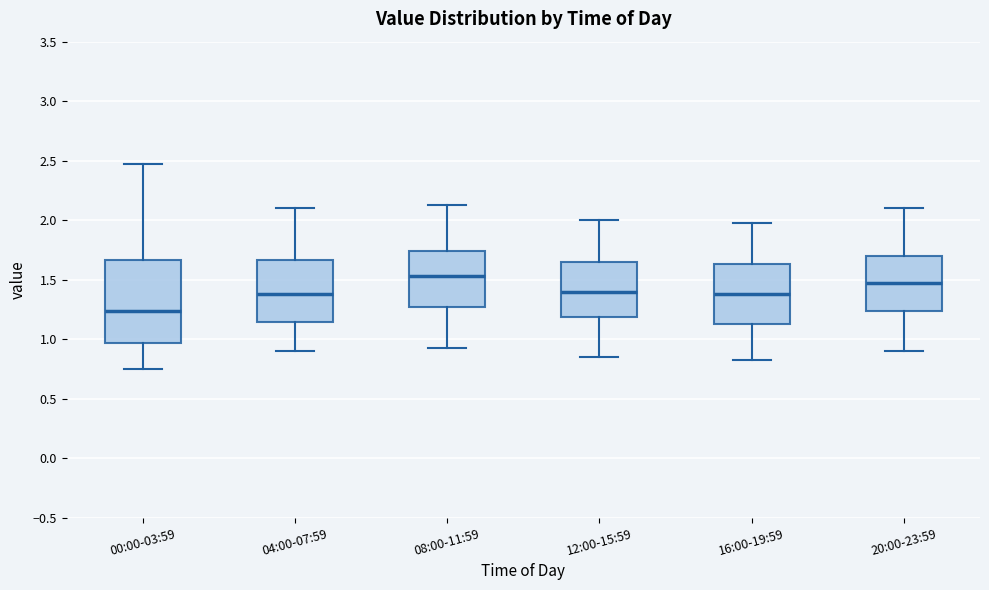

Reading left to right, transcribe this box plot: for each box, give where its median line is, the range the box spans, and where its two whiskers end, as read against the y-axis. The values are not printed on the chart, so give them approximately, as read against the axis.

00:00-03:59: median 1.25, box 0.95 to 1.65, whiskers 0.75 to 2.45
04:00-07:59: median 1.40, box 1.15 to 1.65, whiskers 0.90 to 2.10
08:00-11:59: median 1.55, box 1.25 to 1.75, whiskers 0.95 to 2.15
12:00-15:59: median 1.40, box 1.20 to 1.65, whiskers 0.85 to 2.00
16:00-19:59: median 1.40, box 1.15 to 1.65, whiskers 0.85 to 2.00
20:00-23:59: median 1.50, box 1.25 to 1.70, whiskers 0.90 to 2.10